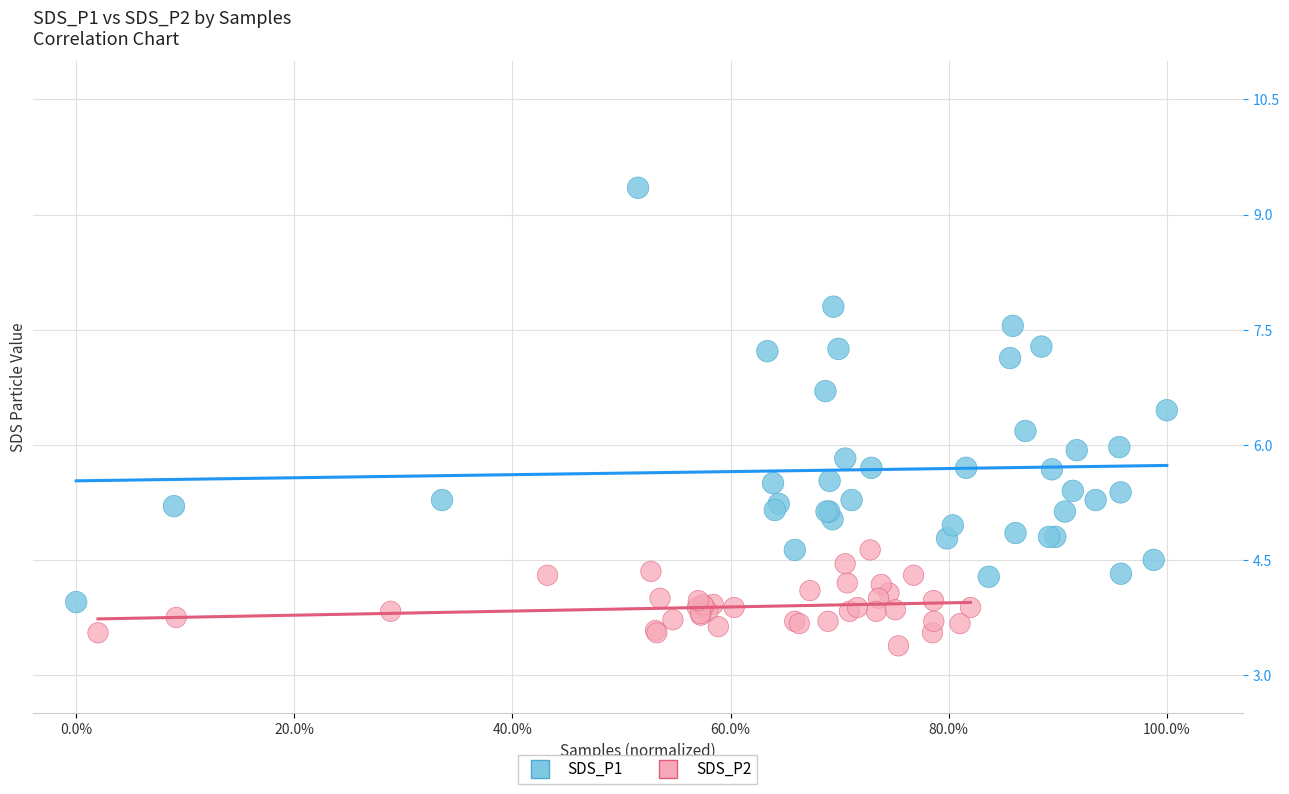

Which series has the widest spread of Y values?

SDS_P1